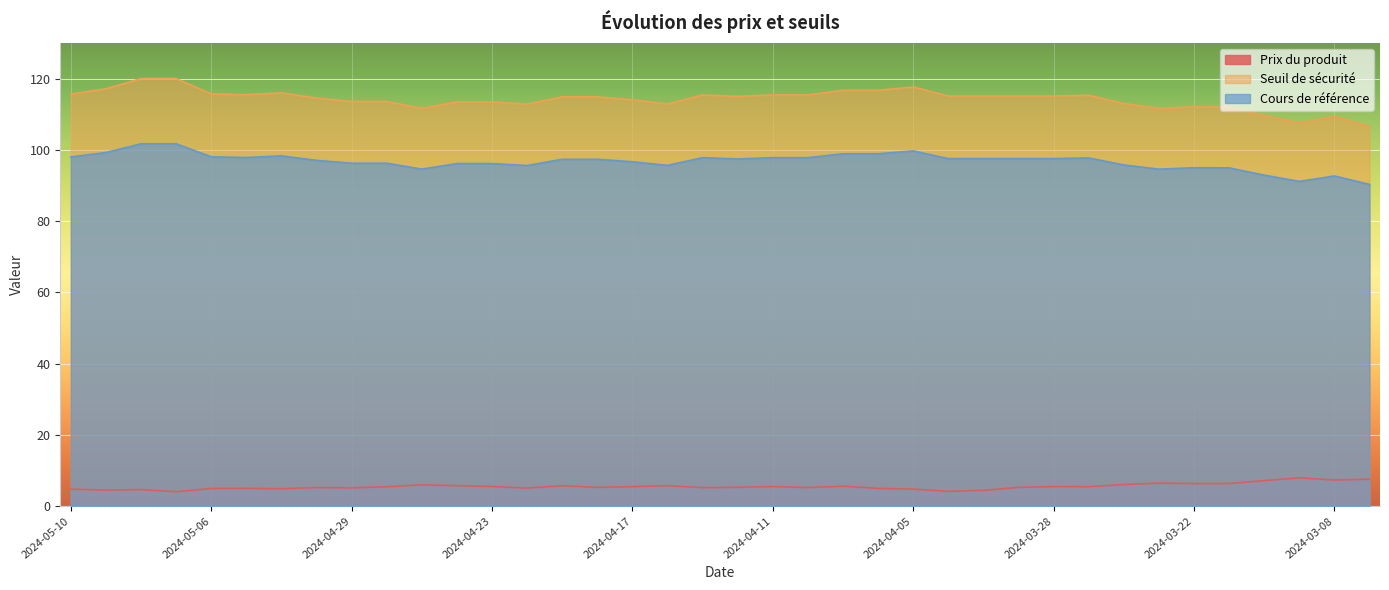

True or false: Seuil de sécurité and Cours de référence intersect in this chart.

False